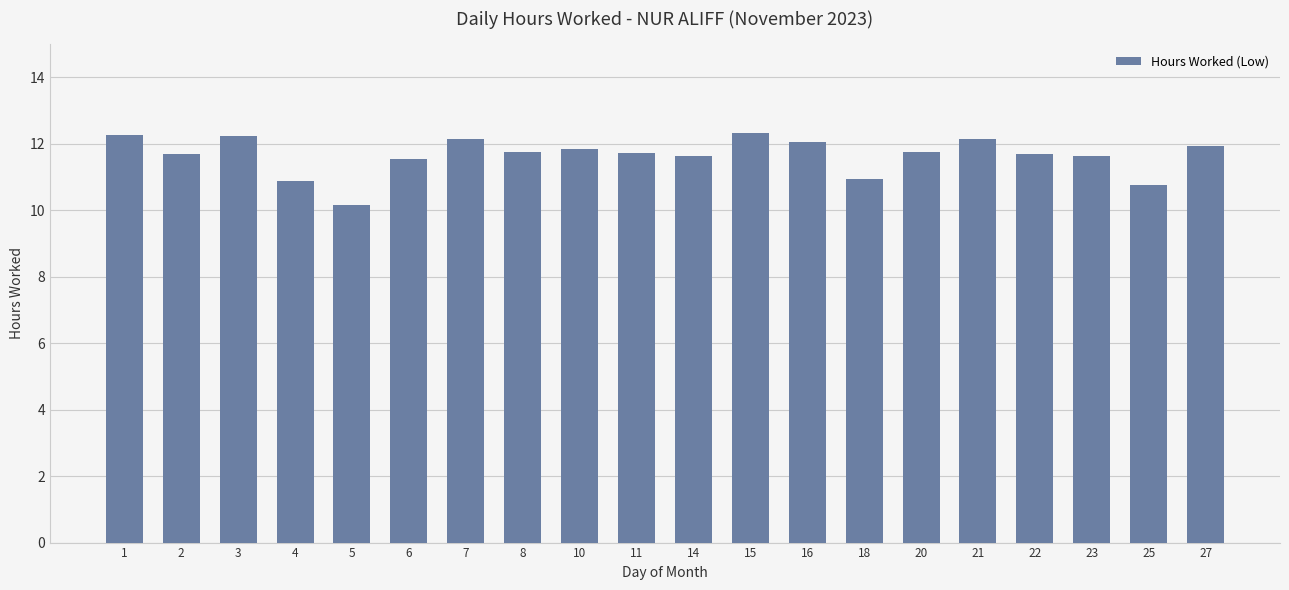

What is the value of the 5th bar from the left?

10.2